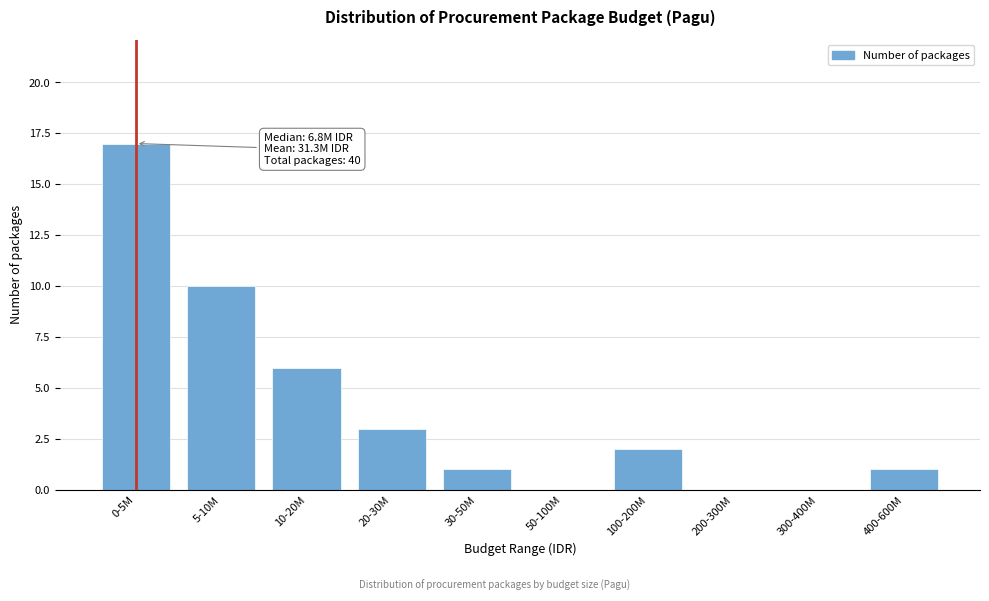

Reading left to right, what are all the values shown in this chart?

0-5M=17	5-10M=10	10-20M=6	20-30M=3	30-50M=1	50-100M=0	100-200M=2	200-300M=0	300-400M=0	400-600M=1